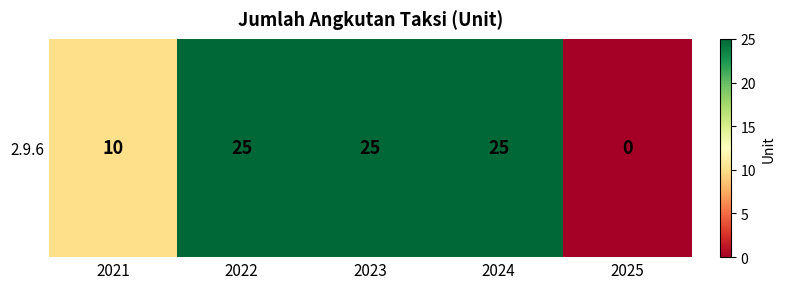

At which label is the value closest to 12?

2021